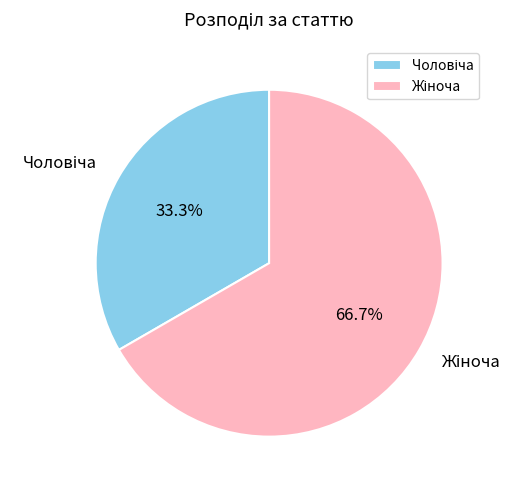

To the nearest percent, what percentage of the pie is Жіноча?

67%